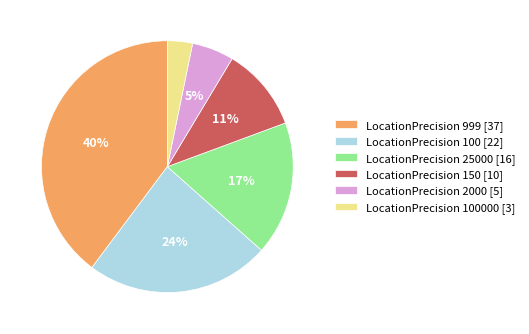

Approximately how many times larger is the value at LocationPrecision 2000 [5] compared to LocationPrecision 100000 [3]?

1.7